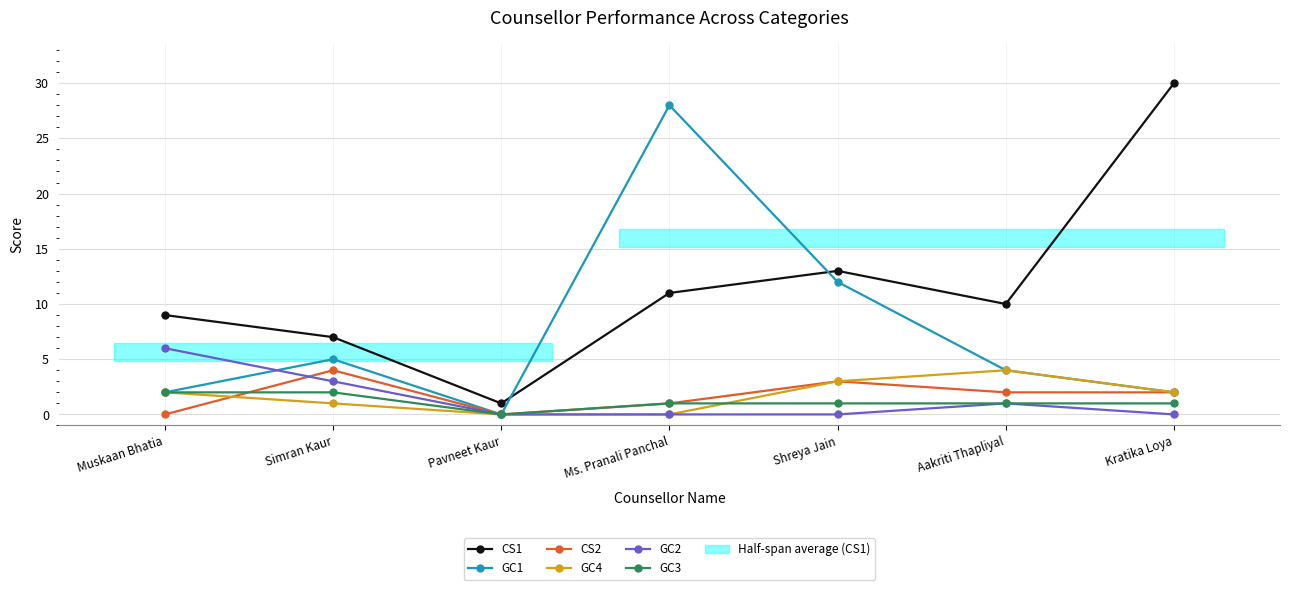

Is the value of CS2 at Ms. Pranali Panchal greater than the value of GC1 at Aakriti Thapliyal?

No